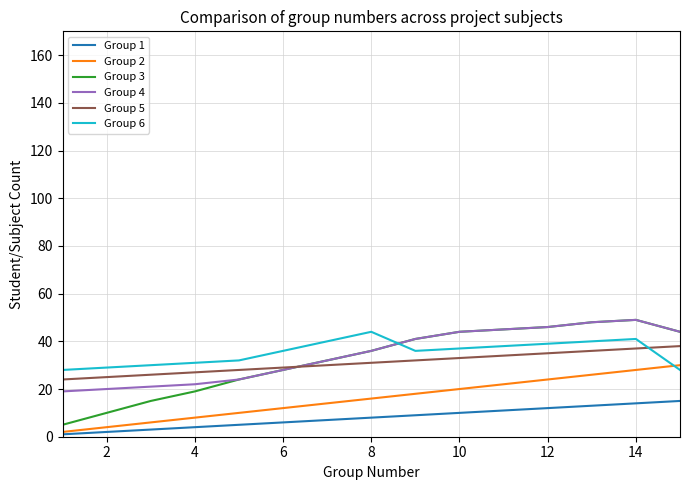

True or false: Group 6 and Group 4 cross at least once.

True